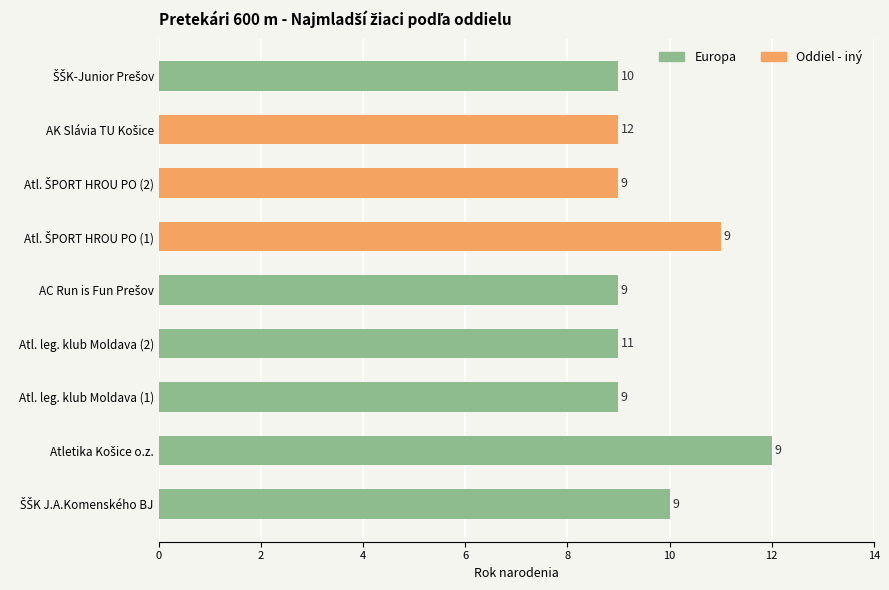

What is the smallest value displayed?

9